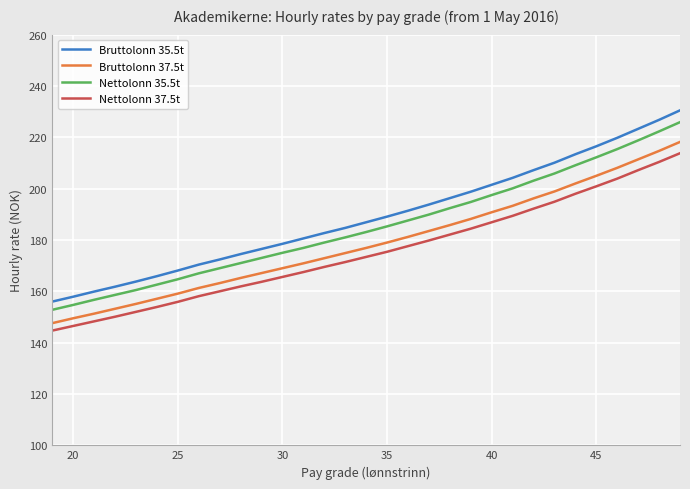

What is the maximum value shown in the chart?

230.5